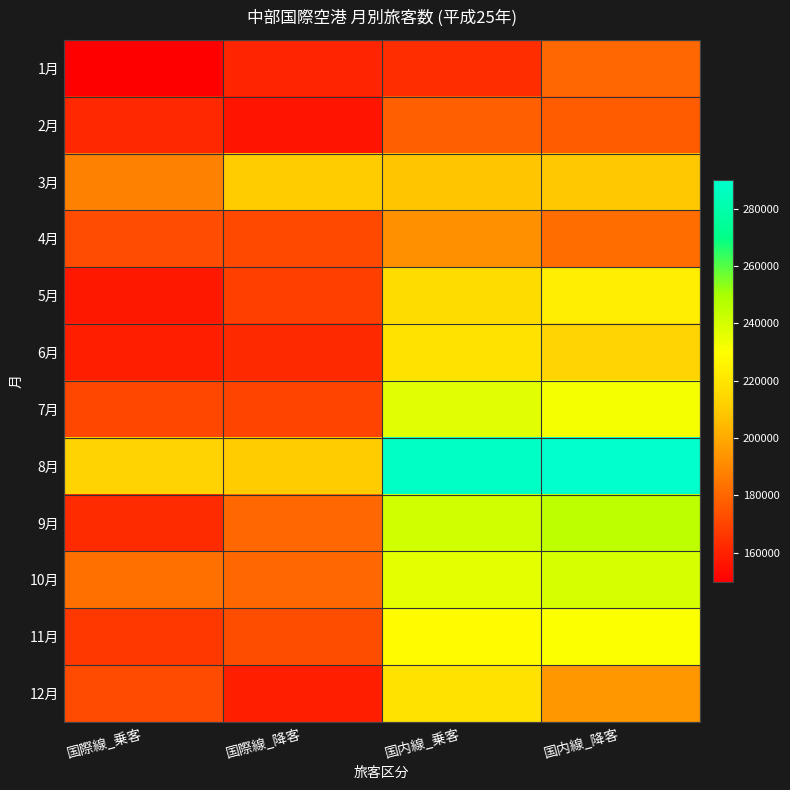

Which series has the largest range (max minus min)?

9月